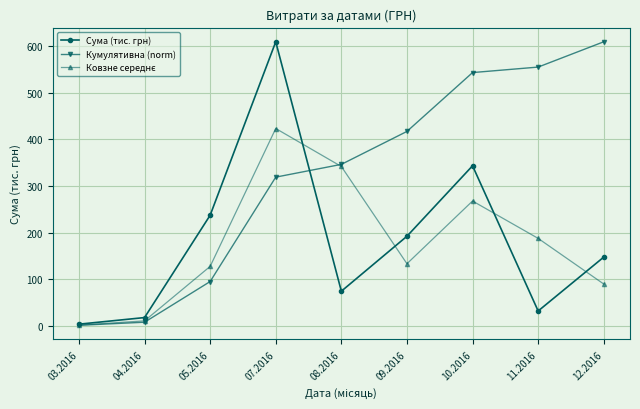

What is the difference between the second highest and minimum values in the Сума (тис. грн) series?

339.3